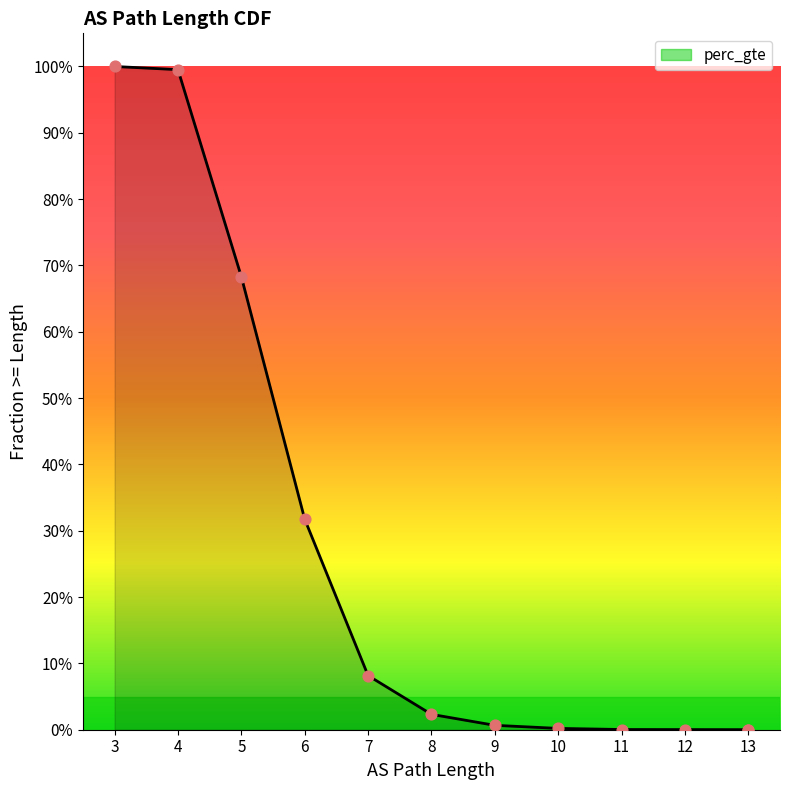

What is the change in value from 6 to 10?

-0.3